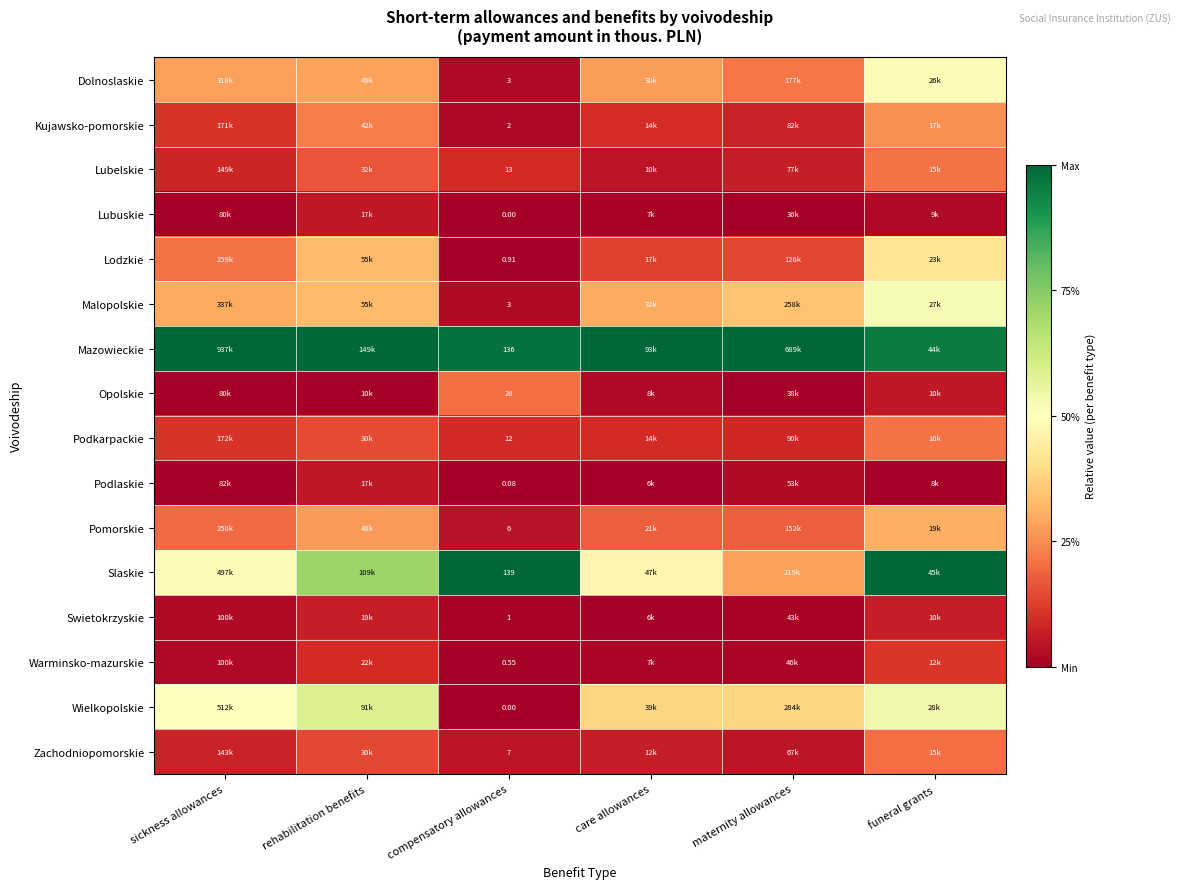

The value of Swietokrzyskie at care allowances is 0.0. True or false?

False